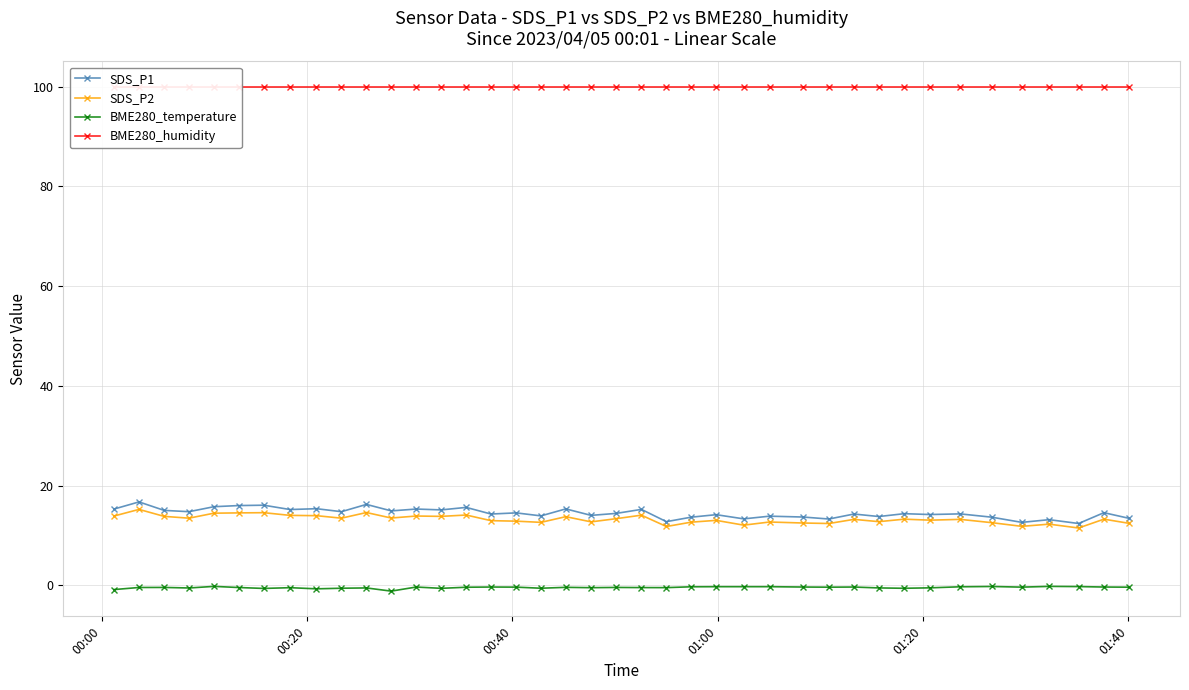

True or false: BME280_temperature has more than 2 points higher than both neighbors.

True